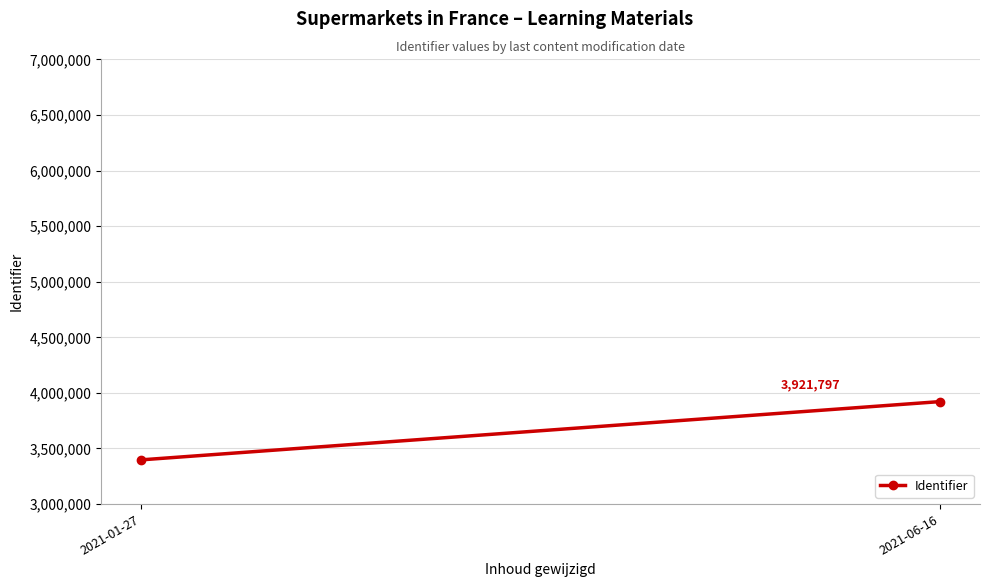

Reading left to right, extract all data points from this chart.

3397833.5	3921797.5